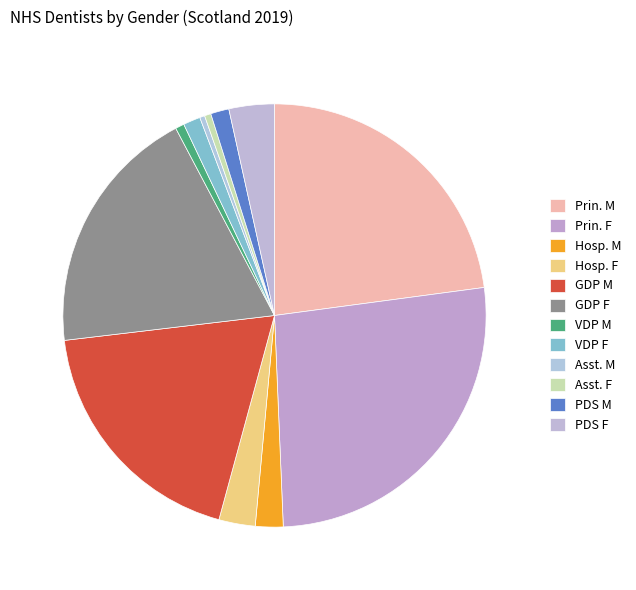

Count the number of slices in the pie.

12